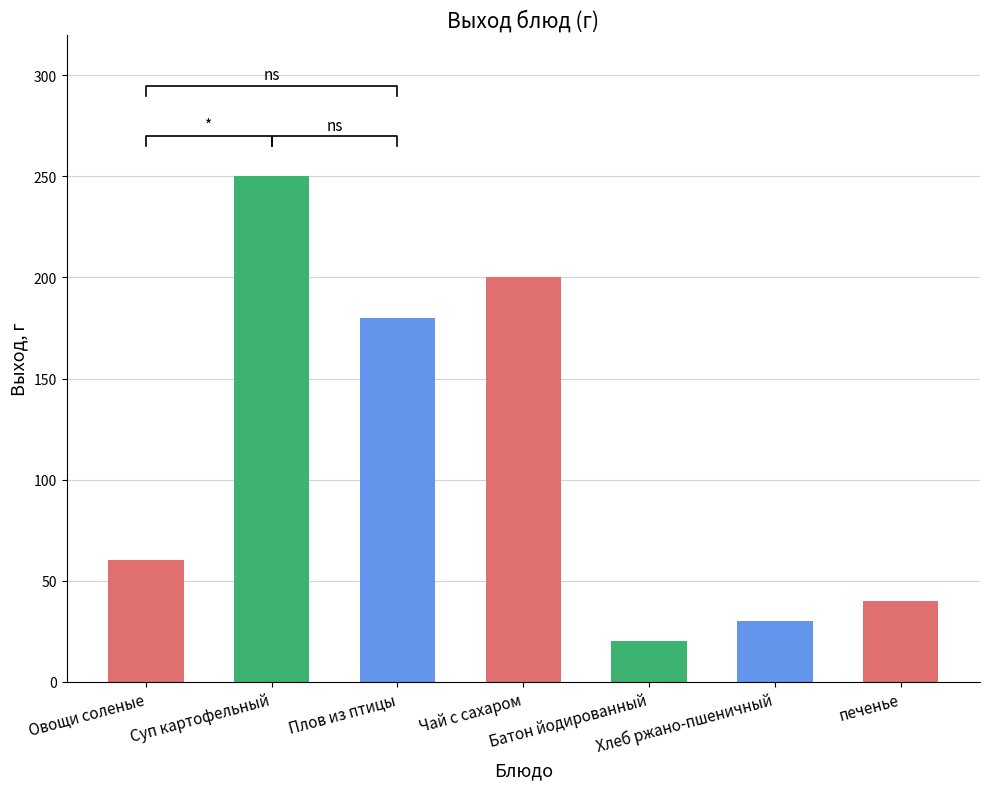

What is the ratio of the value at Хлеб ржано-пшеничный to the value at Чай с сахаром?

0.1